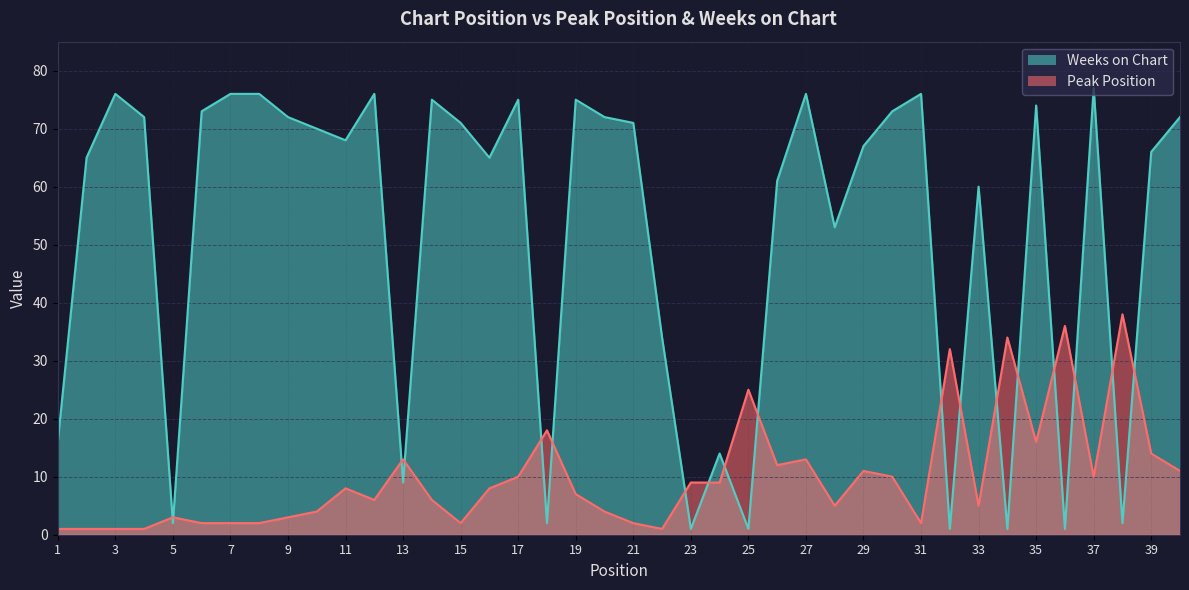

Is the value of Peak Position at 25 greater than the value of Weeks on Chart at 18?

Yes